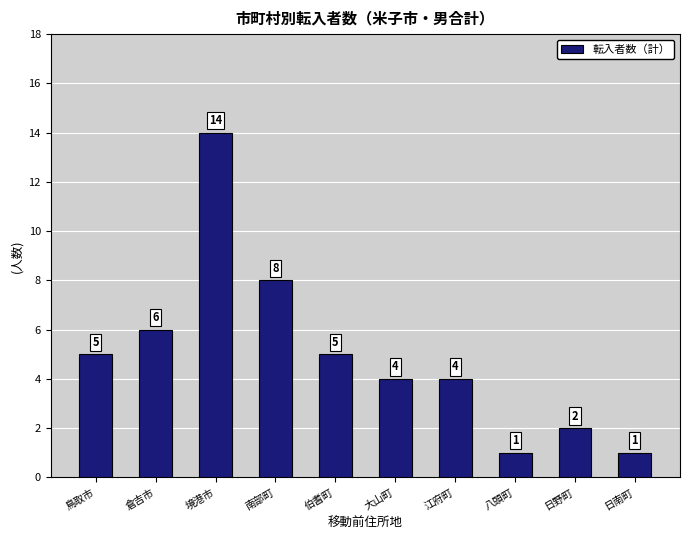

Reading left to right, list all the values displayed in this chart.

鳥取市=5	倉吉市=6	境港市=14	南部町=8	伯耆町=5	大山町=4	江府町=4	八頭町=1	日野町=2	日南町=1